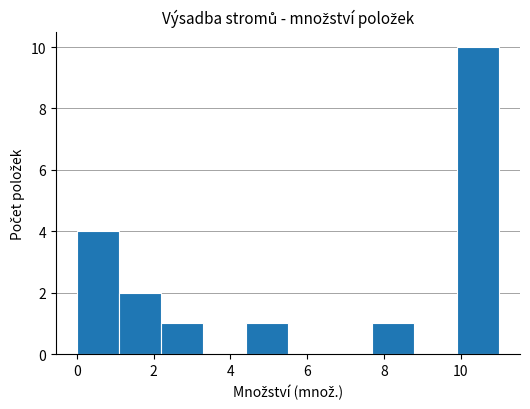

Reading left to right, list every bar in this chart as the range it spans on the x-axis followed by its height. Neither the bar edges nor the heights are printed on the chart, so give them approximately, as read against the axes.

0.0 to 1.2: 4
1.2 to 2.2: 2
2.2 to 3.4: 1
3.4 to 4.4: 0
4.4 to 5.6: 1
5.6 to 6.6: 0
6.6 to 7.8: 0
7.8 to 8.8: 1
8.8 to 10.0: 0
10.0 to 11.0: 10